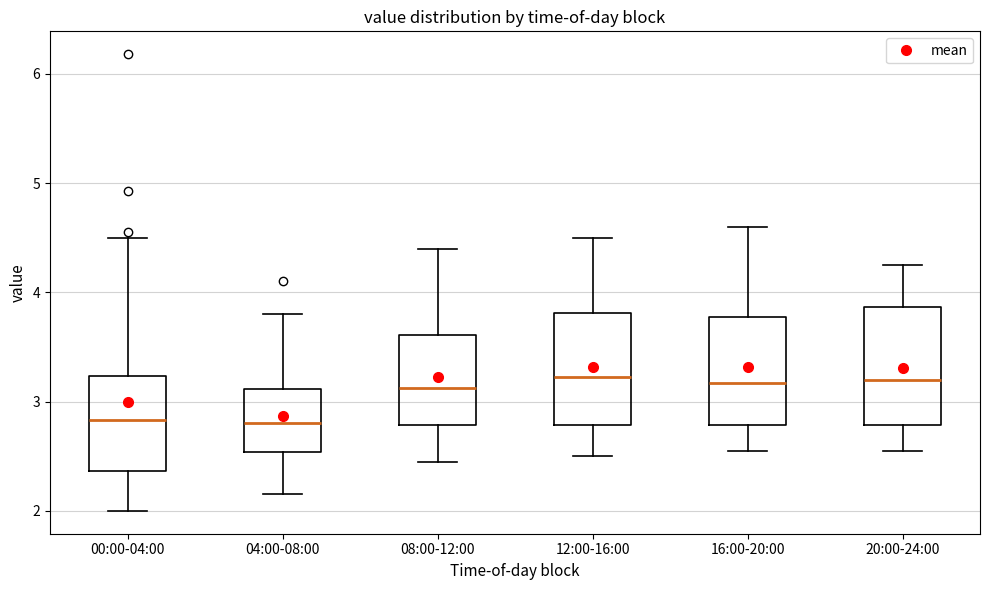

Reading left to right, transcribe this box plot: for each box, give where its median line is, the range the box spans, and where its two whiskers end, as read against the y-axis. The values are not printed on the chart, so give them approximately, as read against the axis.

00:00-04:00: median 2.8, box 2.4 to 3.2, whiskers 2.0 to 4.5
04:00-08:00: median 2.8, box 2.5 to 3.1, whiskers 2.2 to 3.8
08:00-12:00: median 3.1, box 2.8 to 3.6, whiskers 2.5 to 4.4
12:00-16:00: median 3.2, box 2.8 to 3.8, whiskers 2.5 to 4.5
16:00-20:00: median 3.2, box 2.8 to 3.8, whiskers 2.6 to 4.6
20:00-24:00: median 3.2, box 2.8 to 3.9, whiskers 2.6 to 4.3